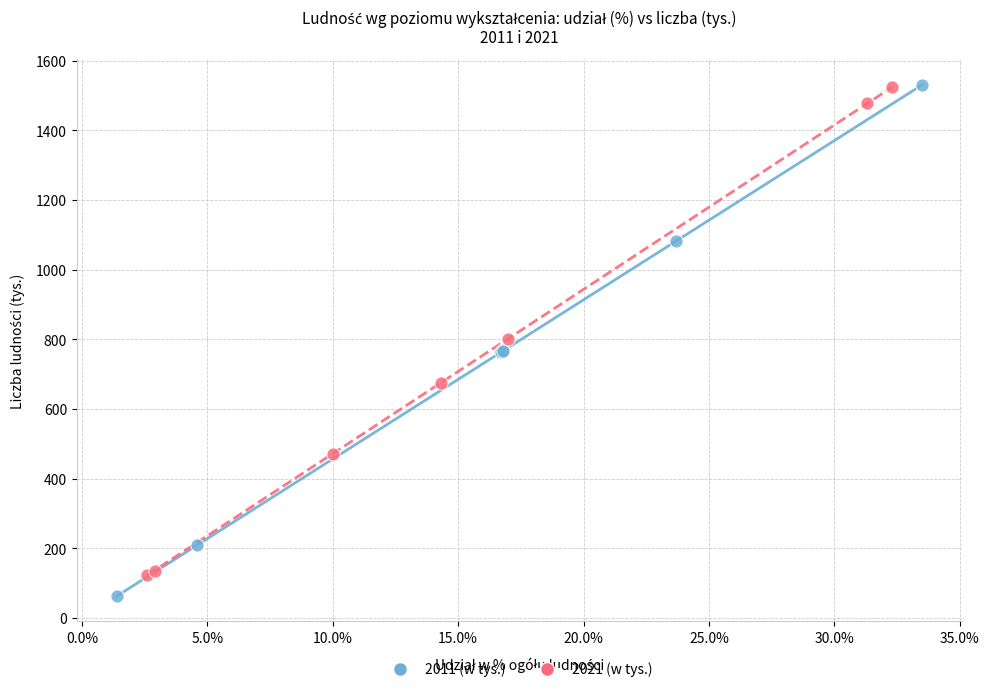

Which series has the widest spread of Y values?

2011 (w tys.)